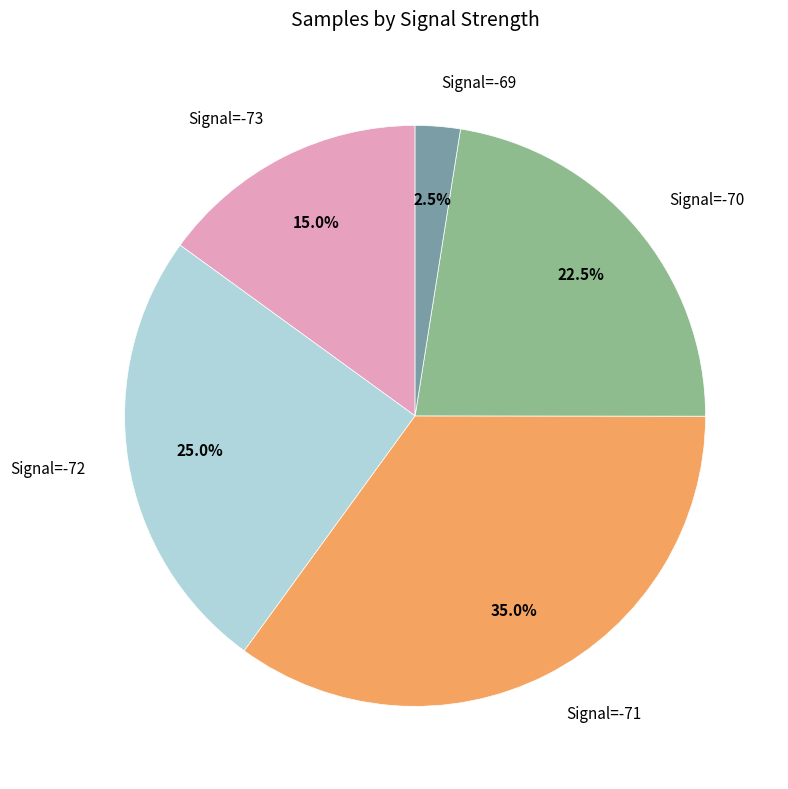

Does any single category account for the majority?

No